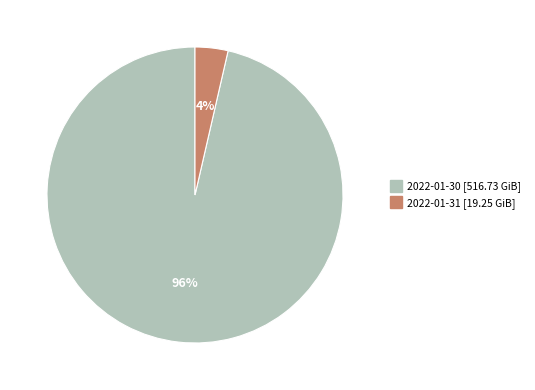

Which has a higher value, 2022-01-31 or 2022-01-30?

2022-01-30